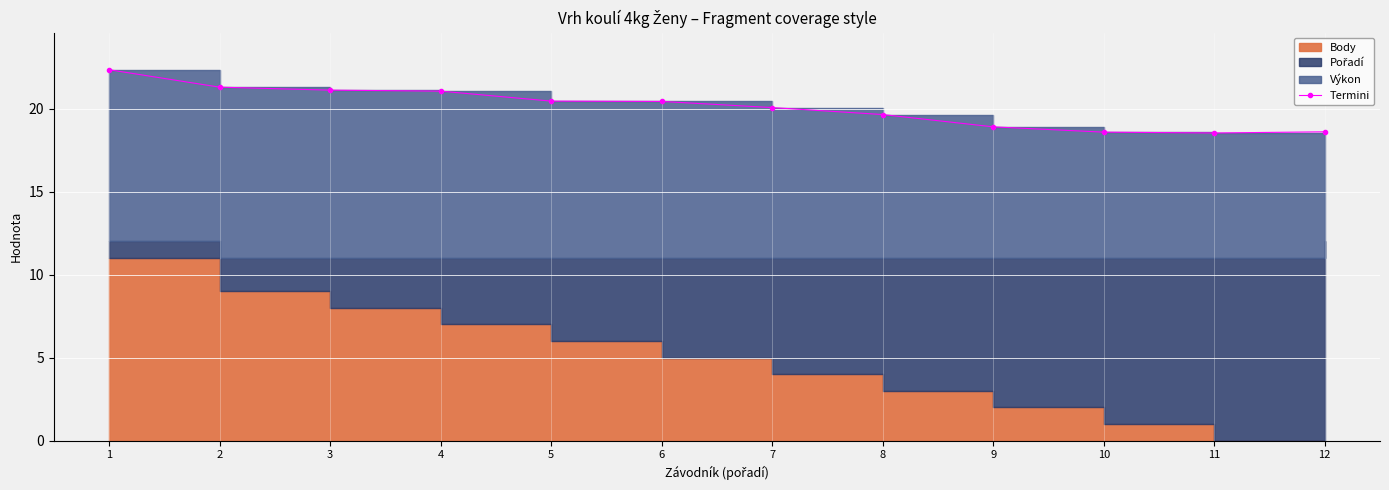

Between 8 and 10, which is larger?

8